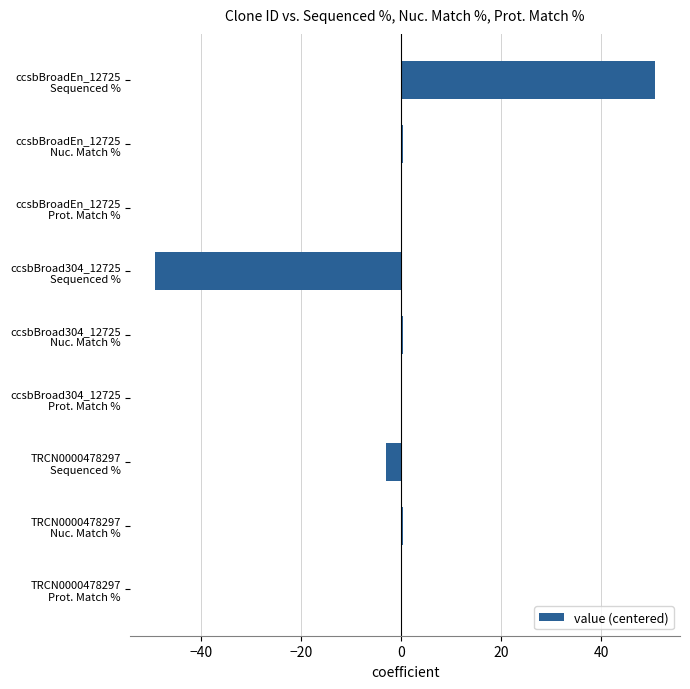

How many distinct data groups are displayed?

1